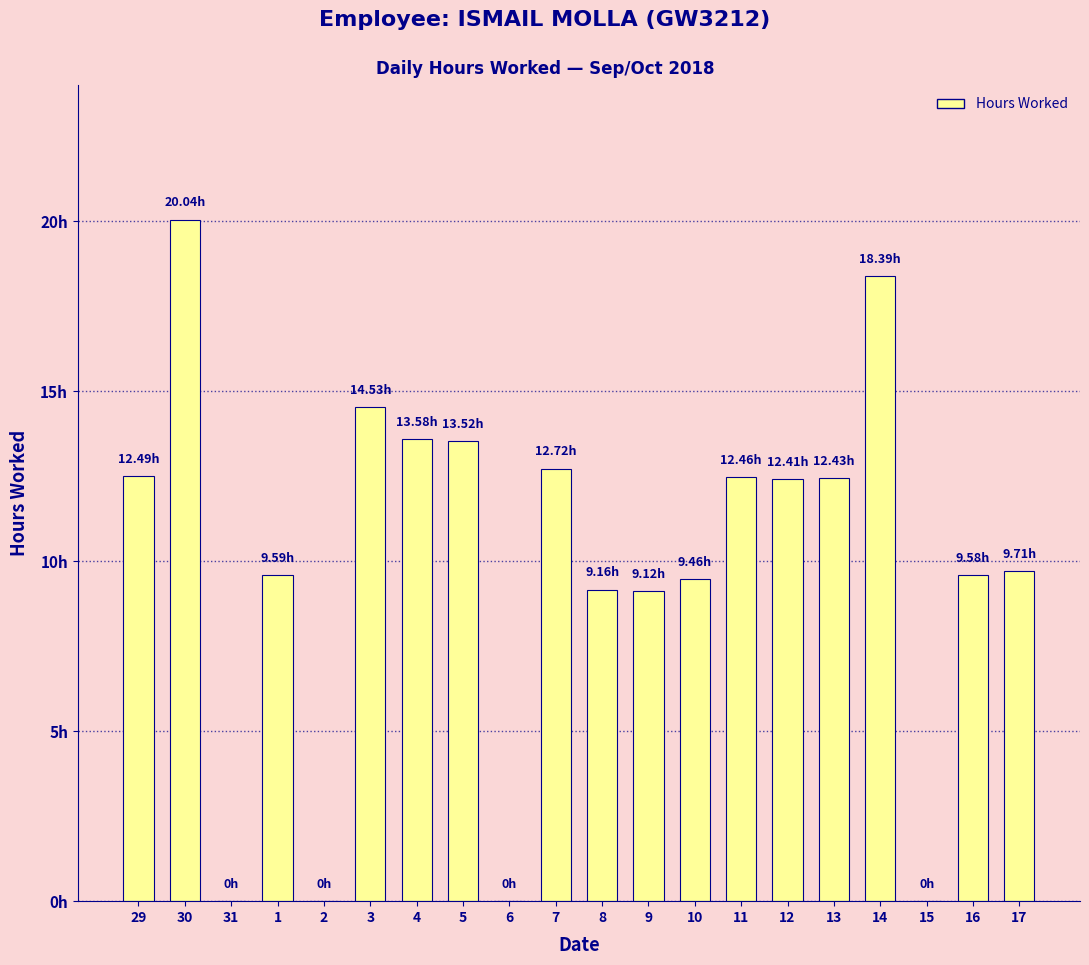

What position from the left is 5?

8